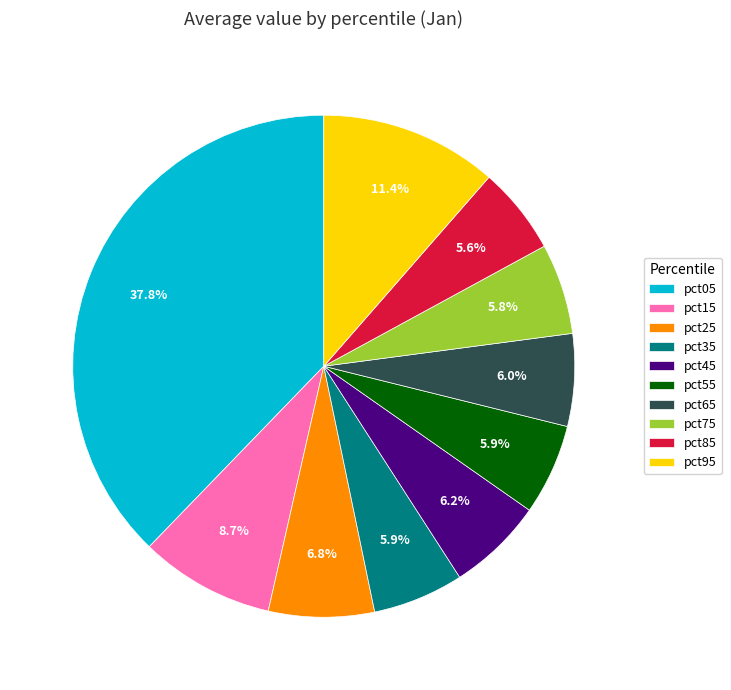

To the nearest percent, what is the combined percentage of pct75 and pct35?

12%